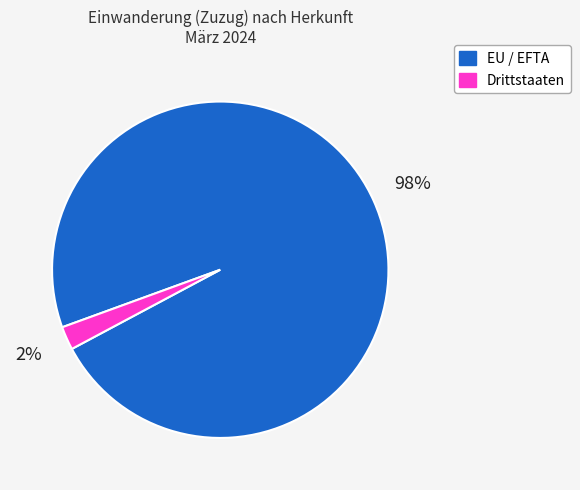

What is the smallest slice in the pie chart?

Drittstaaten